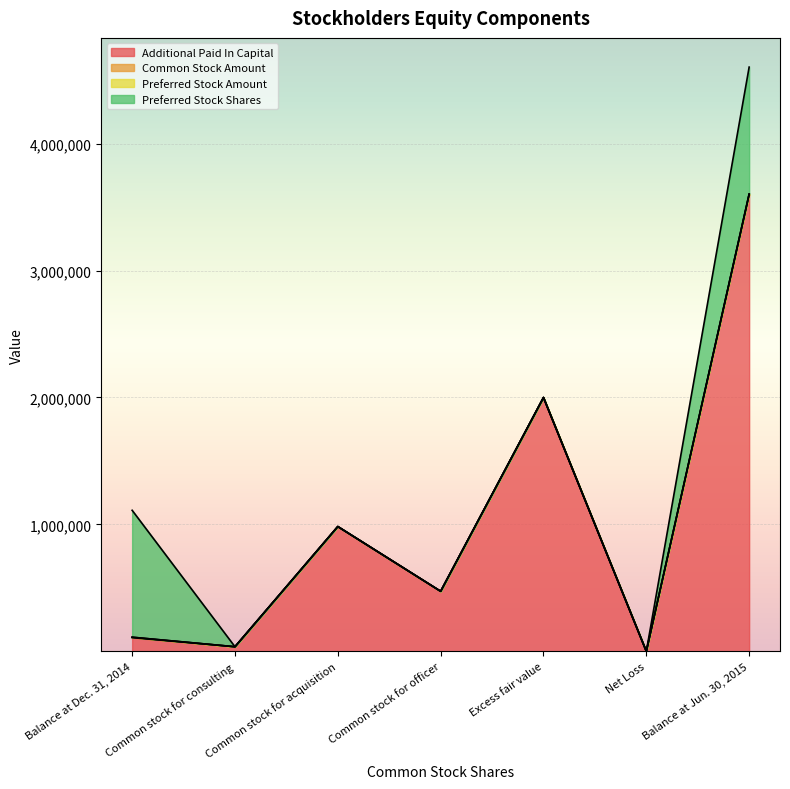

After their last crossing, which series has the higher values: Additional Paid In Capital or Preferred Stock Shares?

Additional Paid In Capital